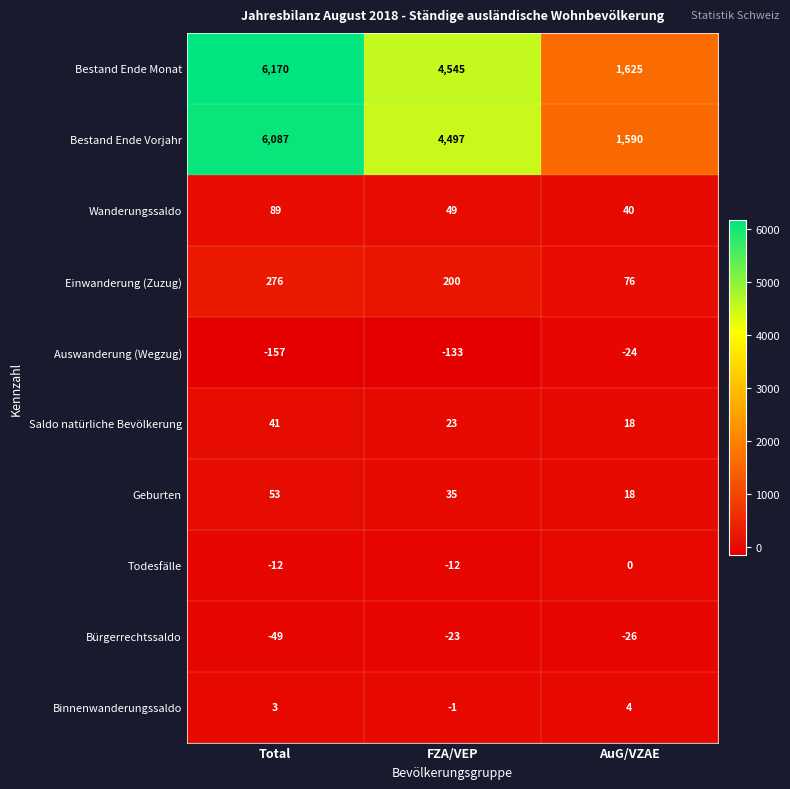

Reading left to right, extract all data points from this chart.

Bestand Ende Monat: 6170	4545	1625
Bestand Ende Vorjahr: 6087	4497	1590
Wanderungssaldo: 89	49	40
Einwanderung (Zuzug): 276	200	76
Auswanderung (Wegzug): -157	-133	-24
Saldo natürliche Bevölkerung: 41	23	18
Geburten: 53	35	18
Todesfälle: -12	-12	0
Bürgerrechtssaldo: -49	-23	-26
Binnenwanderungssaldo: 3	-1	4